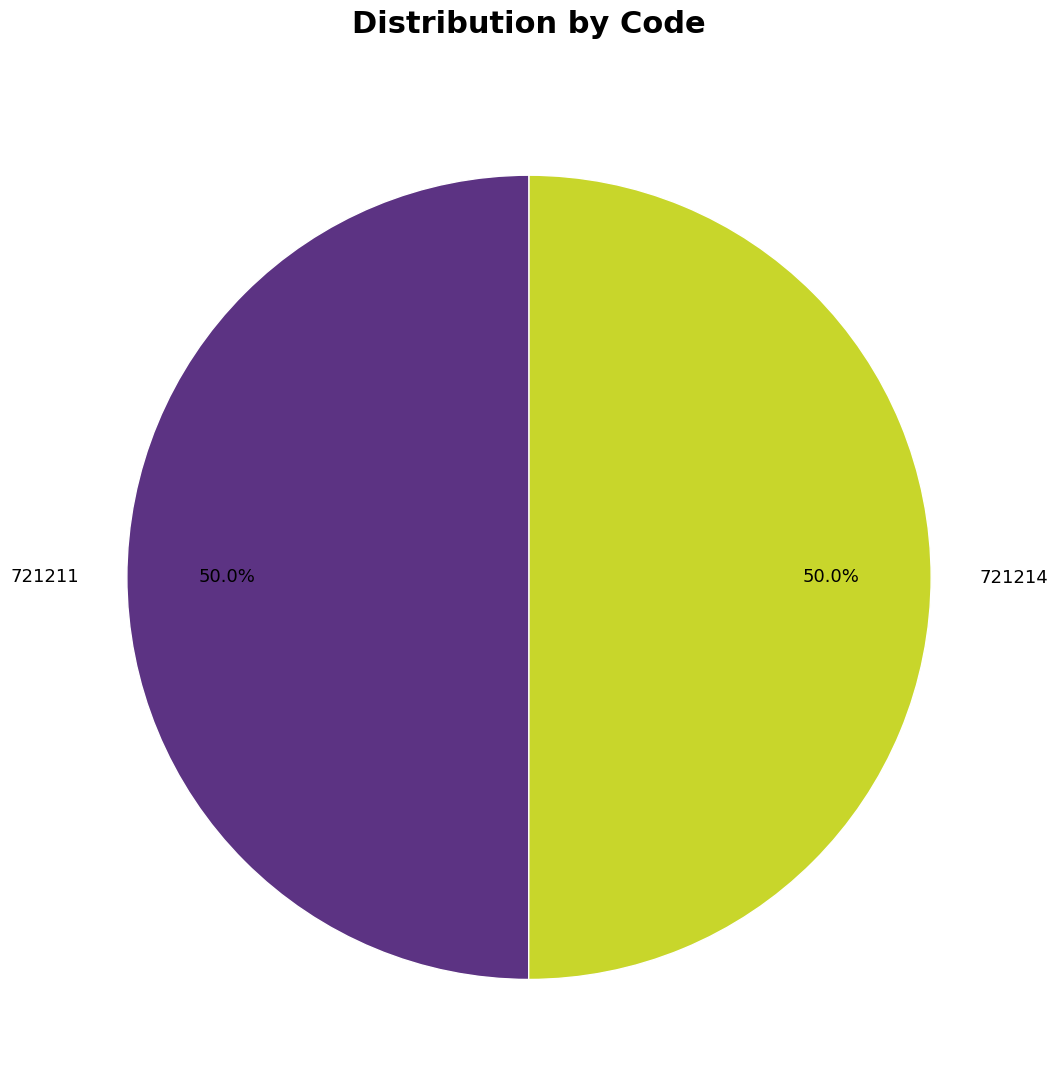

Approximately how many times larger is the value at 721214 compared to 721211?

1.0